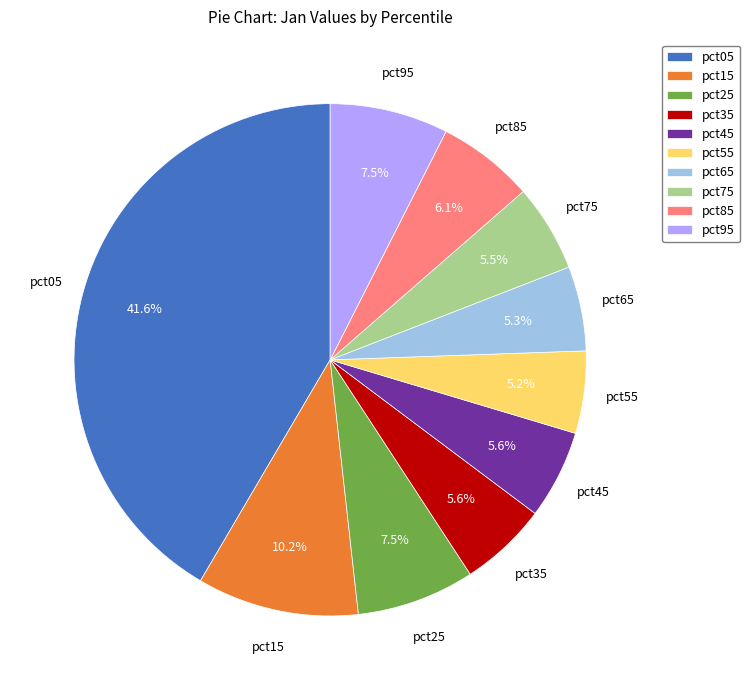

What is the largest slice in the pie chart?

pct05